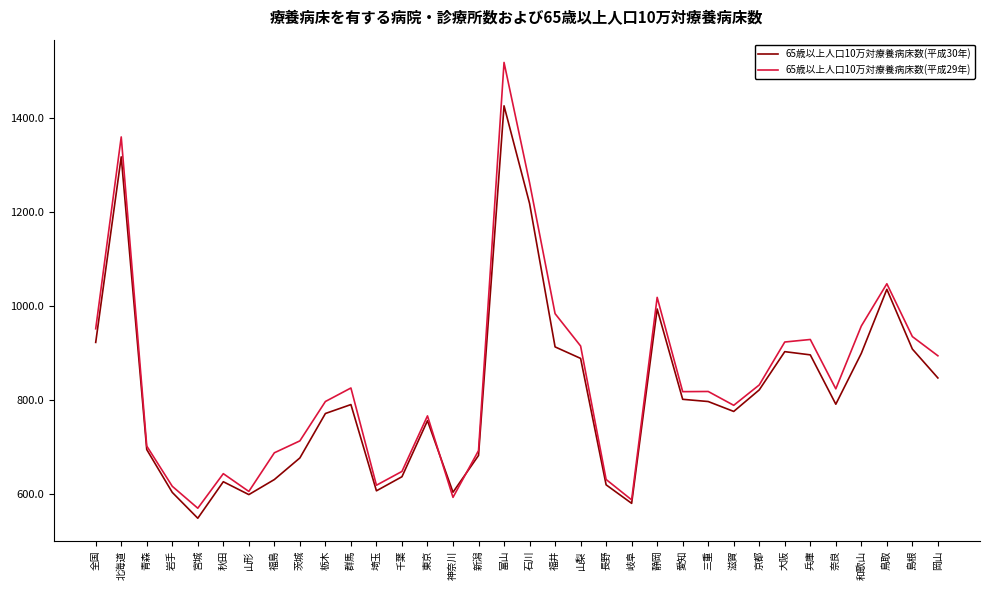

Where is the first local minimum for 65歳以上人口10万対療養病床数(平成29年)?

宮城